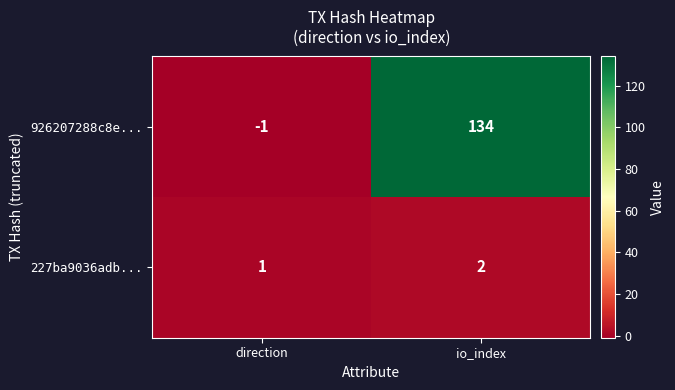

Is it true that 926207288c8e... equals 190 at io_index?

False